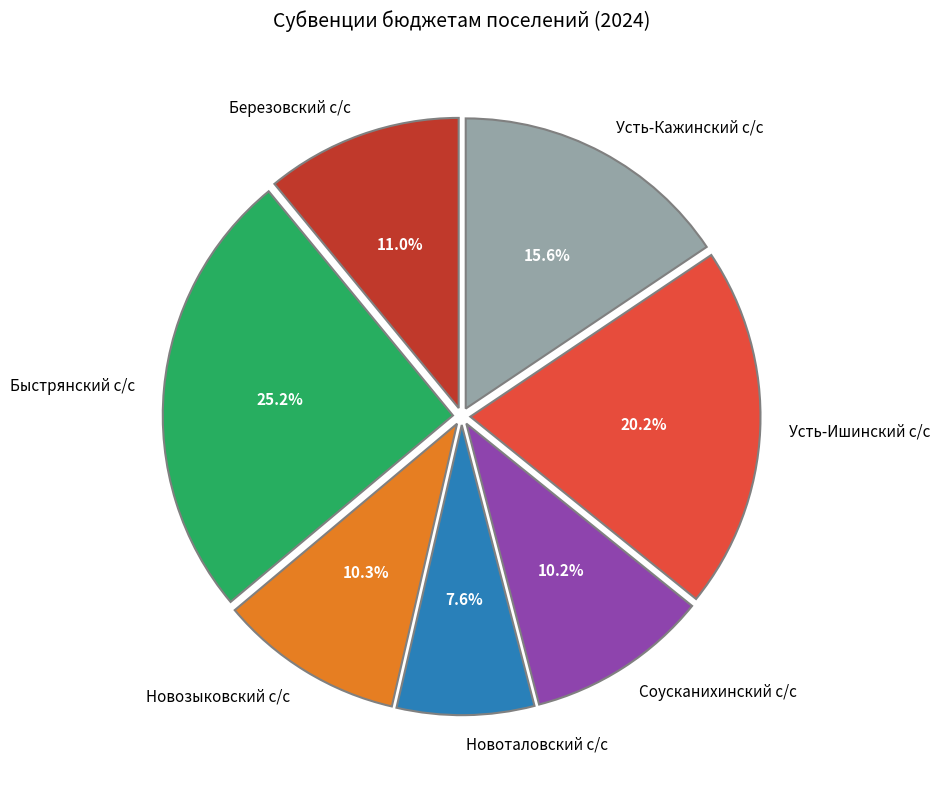

Does any single category account for the majority?

No